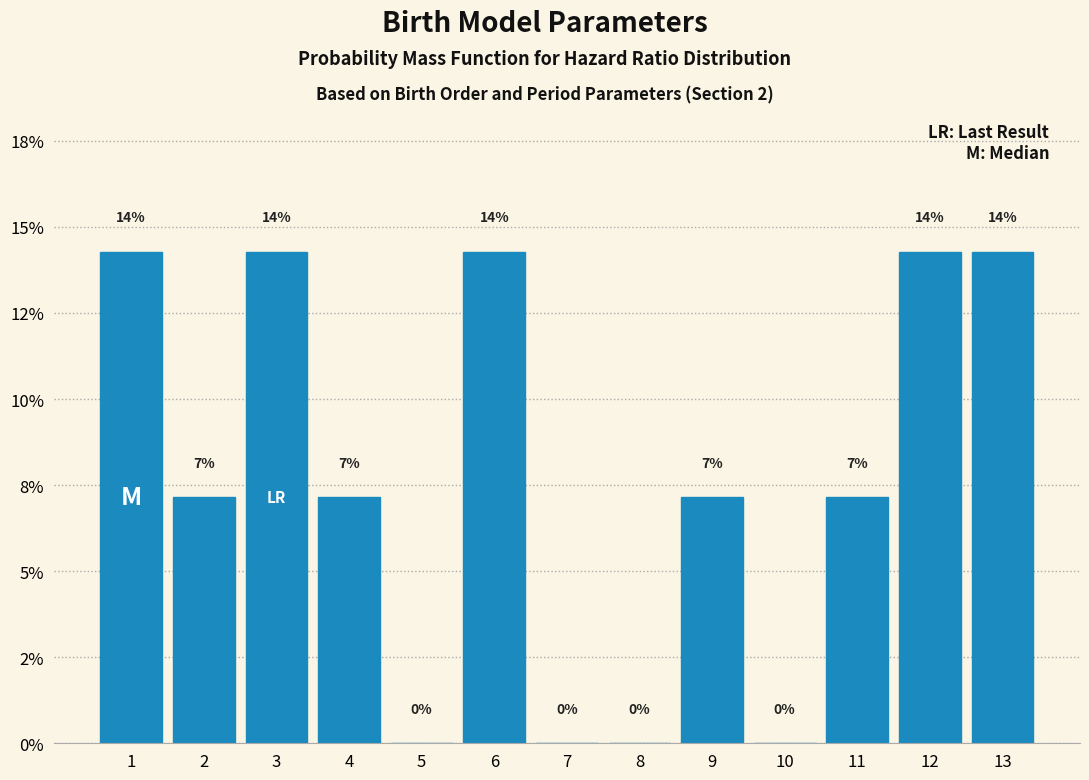

Are the bars horizontal?

No